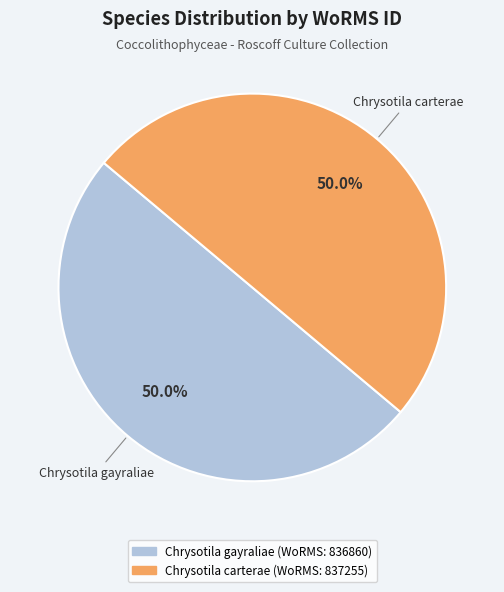

True or false: Chrysotila gayraliae accounts for 50% of the total.

True